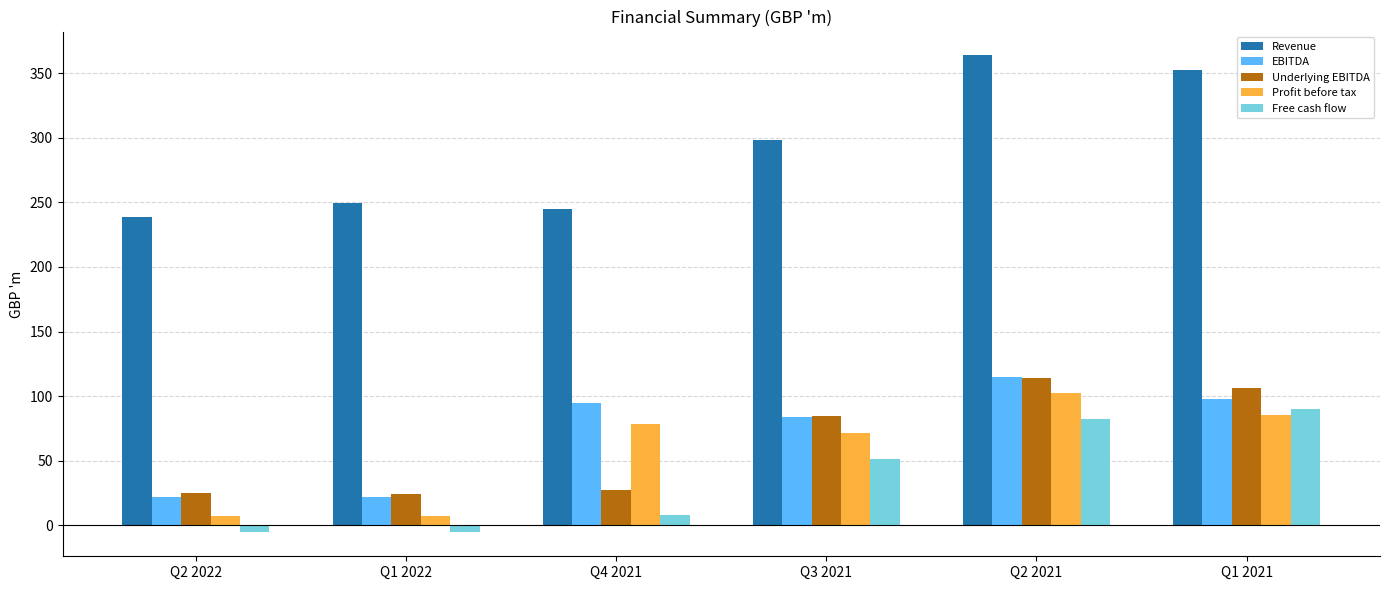

How many groups of bars are there?

6